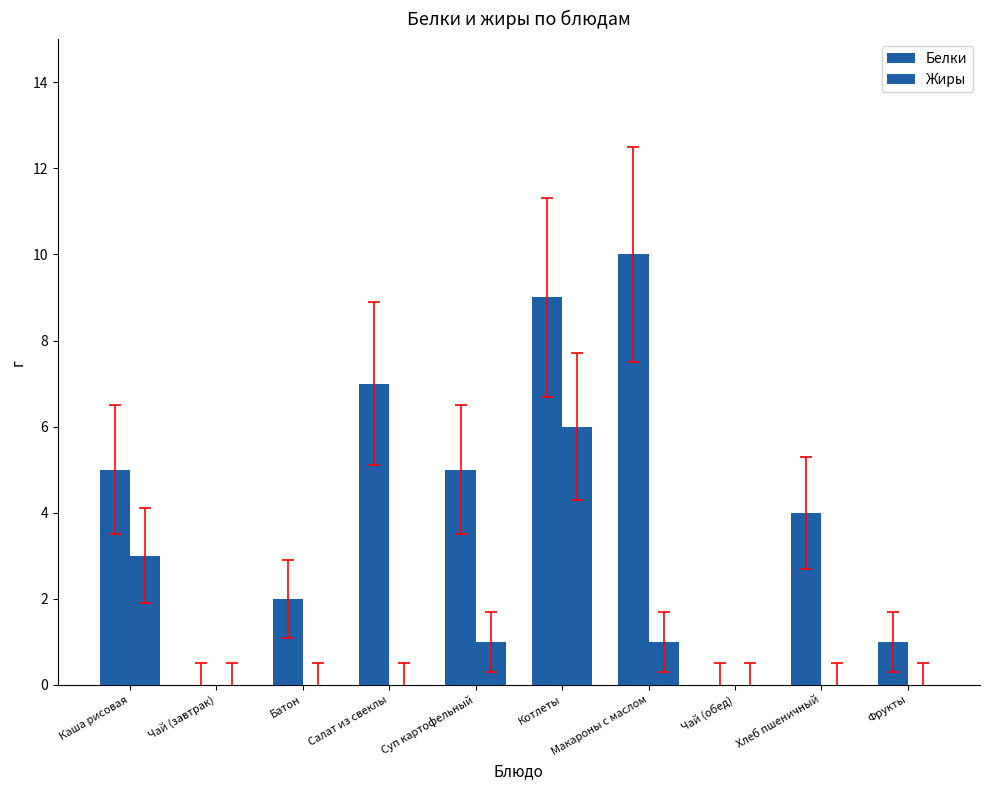

Reading right to left, list all the values displayed in this chart.

Белки: 1	4	0	10	9	5	7	2	0	5
Жиры: 0	0	0	1	6	1	0	0	0	3